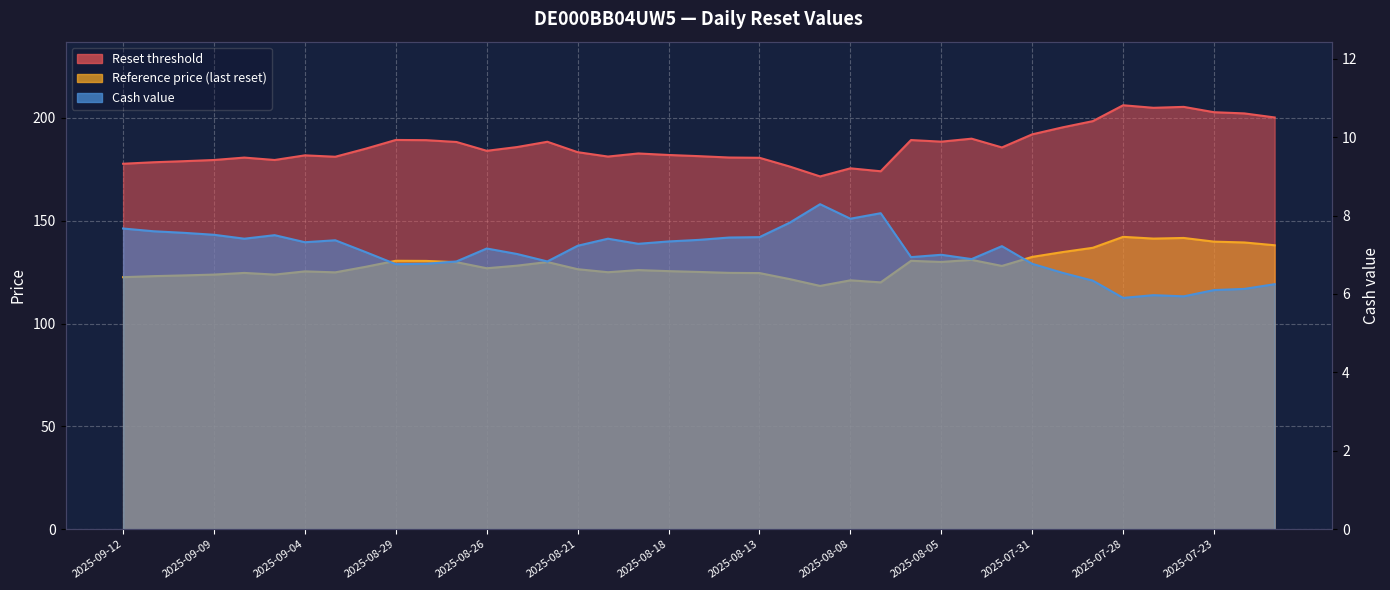

Which series changed the most between 2025-09-10 and 2025-09-03?

Reset threshold